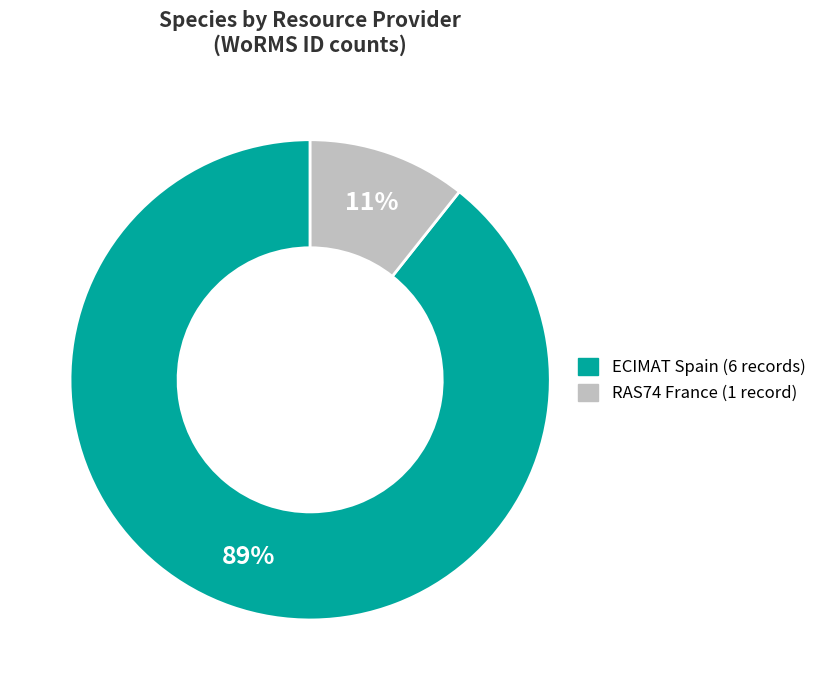

To the nearest percent, what is the average slice percentage?

50%